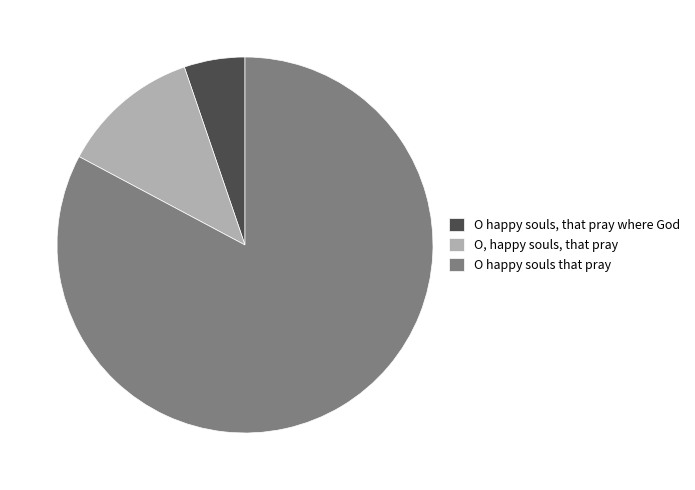

How many segments does this pie chart have?

3